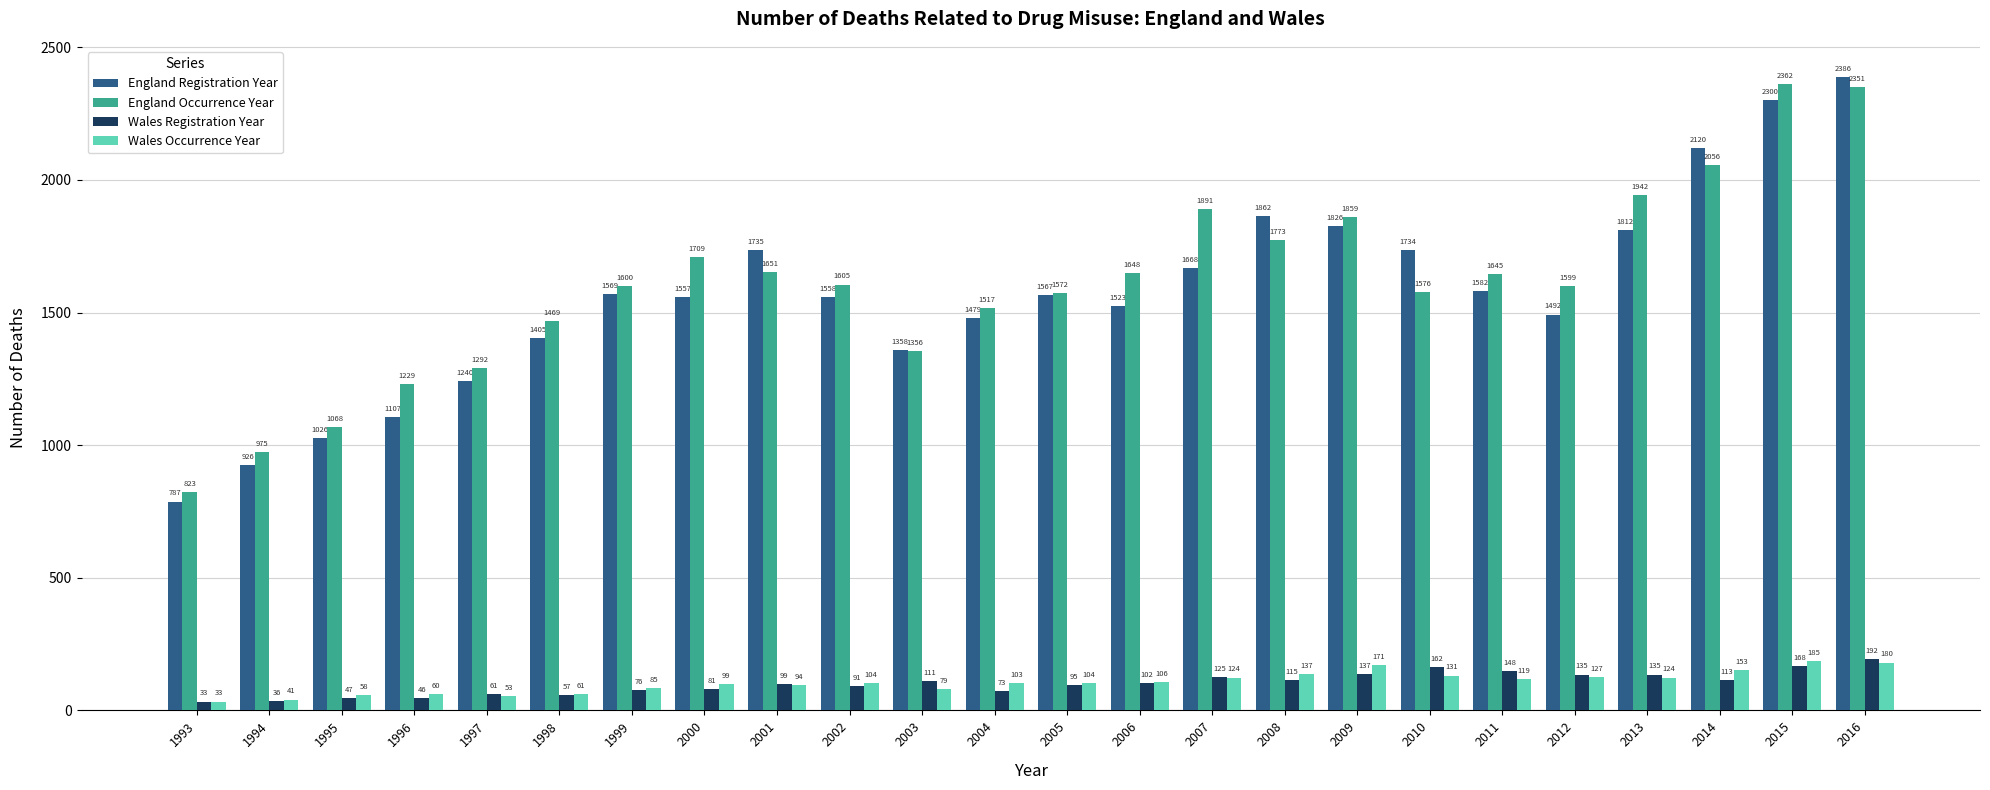

How many bars are there in each group?

4